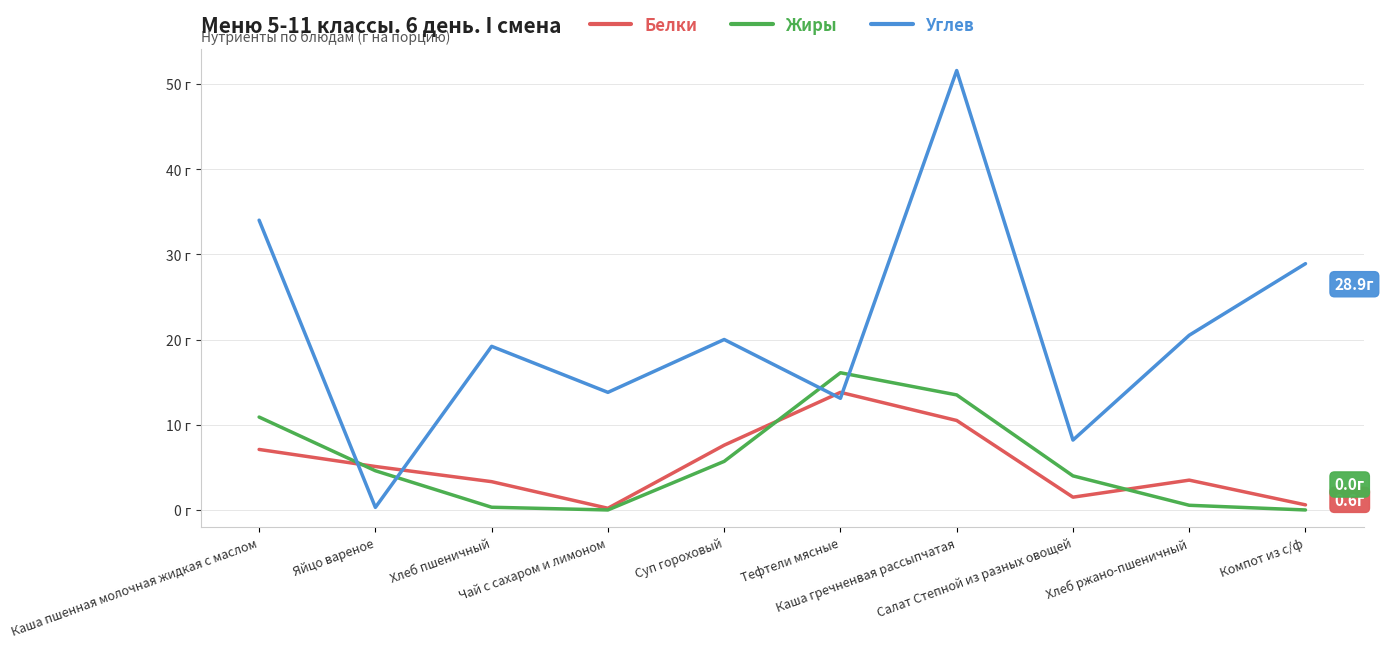

Rank the categories by Жиры value from lowest to highest.

Чай с сахаром и лимоном, Компот из с/ф, Хлеб пшеничный, Хлеб ржано-пшеничный, Салат Степной из разных овощей, Яйцо вареное, Суп гороховый, Каша пшенная молочная жидкая с маслом, Каша гречненвая рассыпчатая, Тефтели мясные